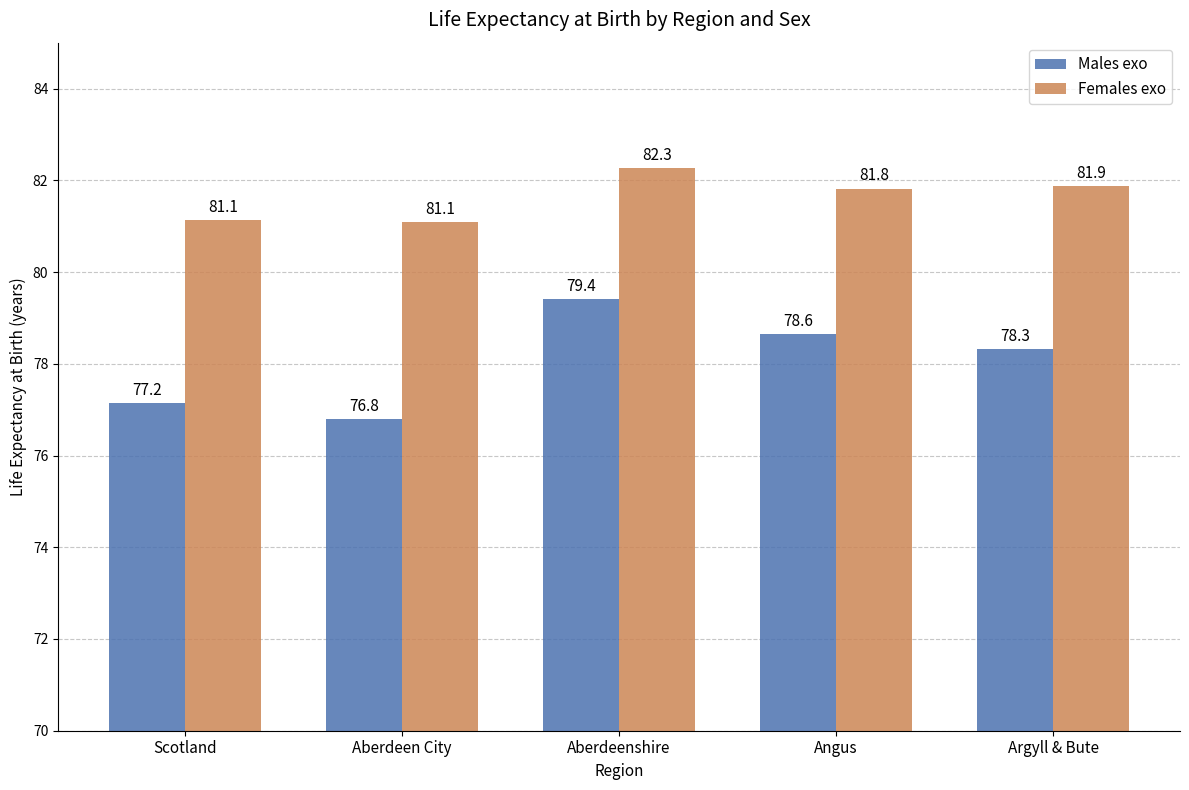

What is the sum of the Males exo values at Scotland and Angus?

155.8